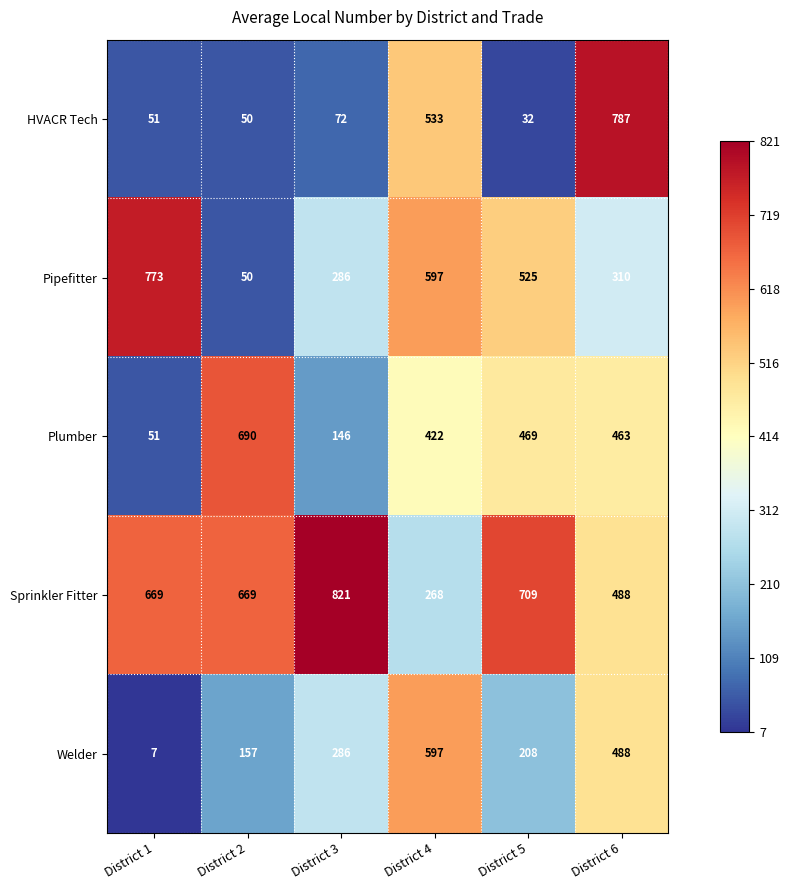

What is the difference between the maximum and minimum values in the Welder series?

590